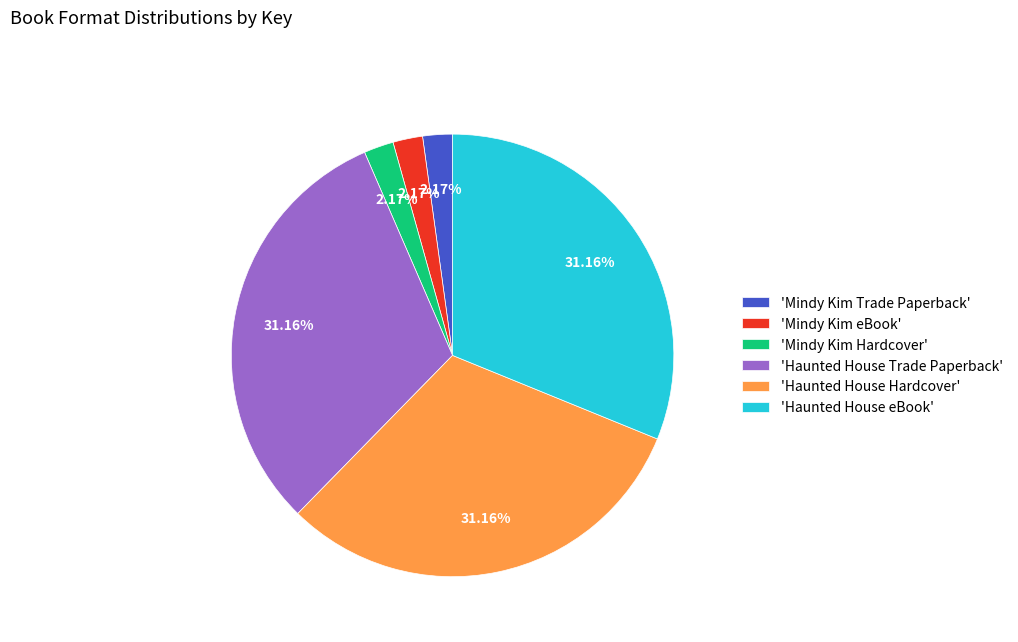

Combined, do 'Haunted House eBook' and 'Mindy Kim Trade Paperback' account for over 50%?

No